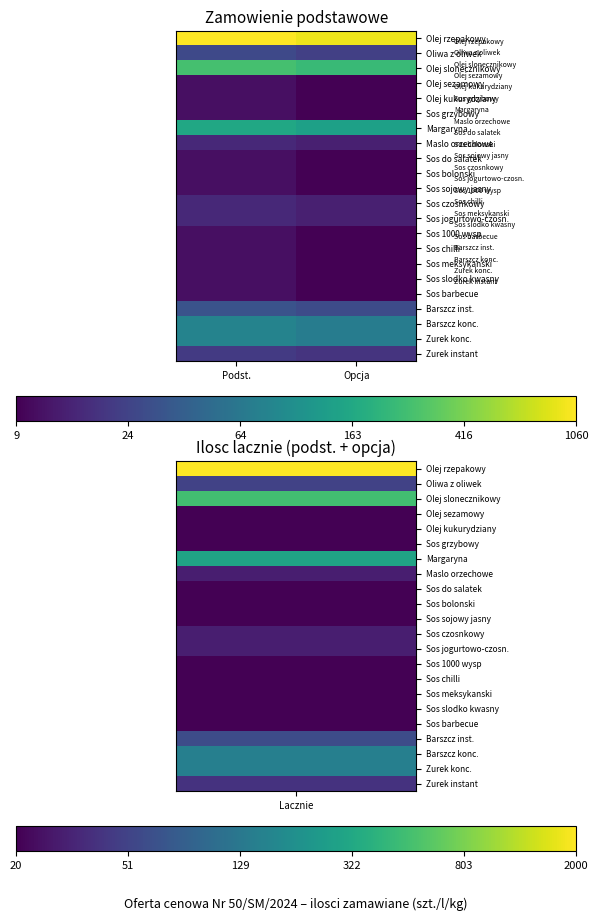

Reading left to right, extract all data points from this chart.

Olej rzepakowy: Podst.=7.0	Opcja=6.8
Oliwa z oliwek: Podst.=3.3	Opcja=3.2
Olej slonecznikowy: Podst.=5.6	Opcja=5.5
Olej sezamowy: Podst.=2.5	Opcja=2.3
Olej kukurydziany: Podst.=2.5	Opcja=2.3
Sos grzybowy: Podst.=2.5	Opcja=2.3
Margaryna: Podst.=5.1	Opcja=5.0
Maslo orzechowe: Podst.=2.8	Opcja=2.7
Sos do salatek: Podst.=2.5	Opcja=2.3
Sos bolonski: Podst.=2.5	Opcja=2.3
Sos sojowy jasny: Podst.=2.5	Opcja=2.3
Sos czosnkowy: Podst.=2.8	Opcja=2.7
Sos jogurtowo-czosn.: Podst.=2.8	Opcja=2.7
Sos 1000 wysp: Podst.=2.5	Opcja=2.3
Sos chilli: Podst.=2.5	Opcja=2.3
Sos meksykanski: Podst.=2.5	Opcja=2.3
Sos slodko kwasny: Podst.=2.5	Opcja=2.3
Sos barbecue: Podst.=2.5	Opcja=2.3
Barszcz inst.: Podst.=3.5	Opcja=3.4
Barszcz konc.: Podst.=4.4	Opcja=4.3
Zurek konc.: Podst.=4.4	Opcja=4.3
Zurek instant: Podst.=3.1	Opcja=3.0